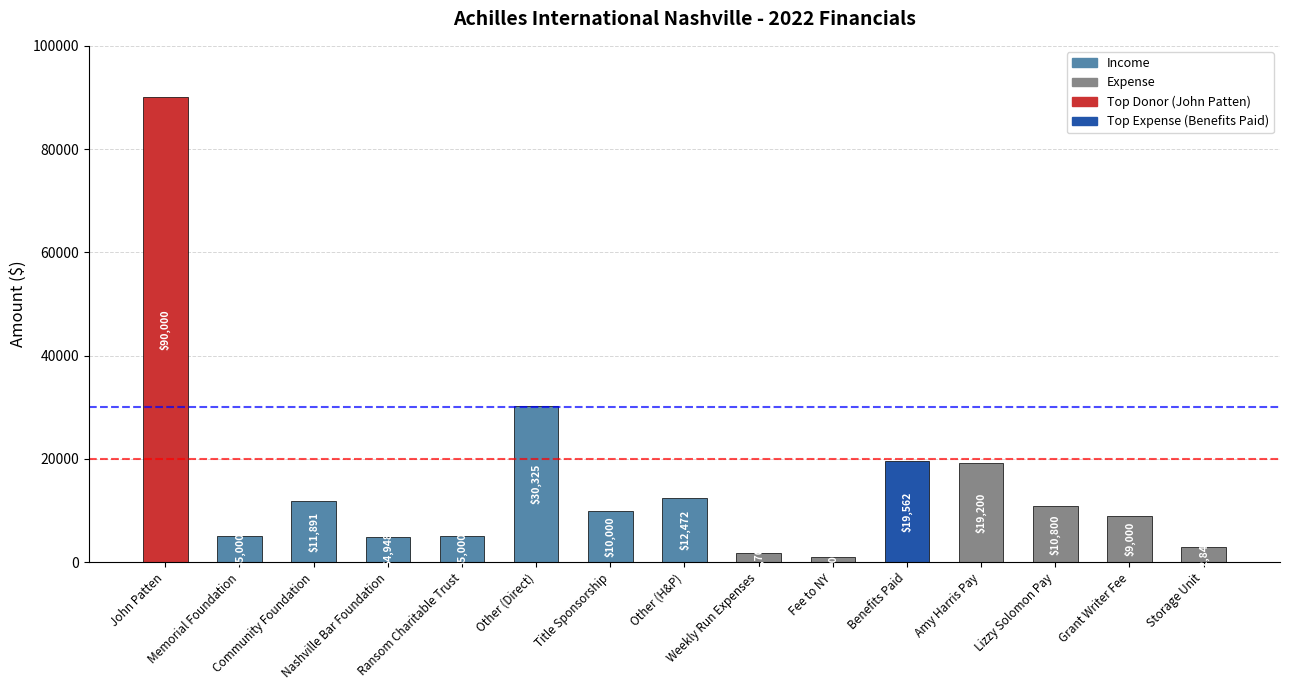

What is the average value?

15582.9